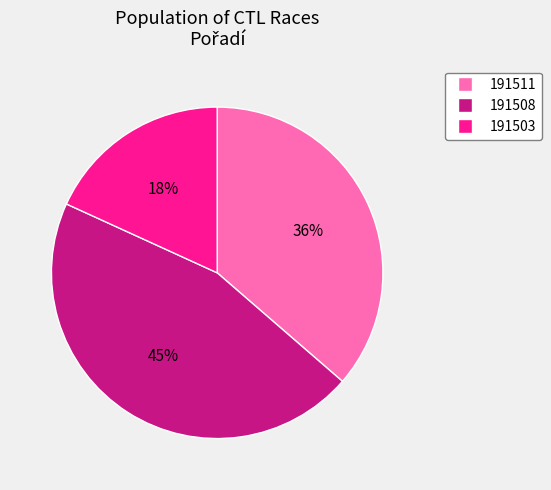

To the nearest percent, what is the difference between the 191503 and 191511 slice percentages?

18%